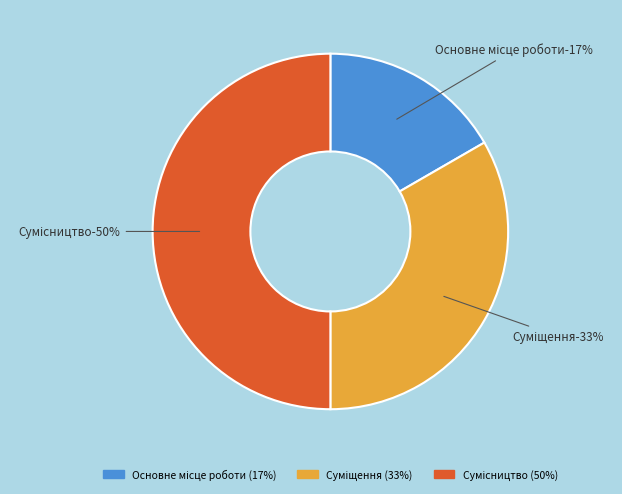

Is there a majority slice in this chart?

No